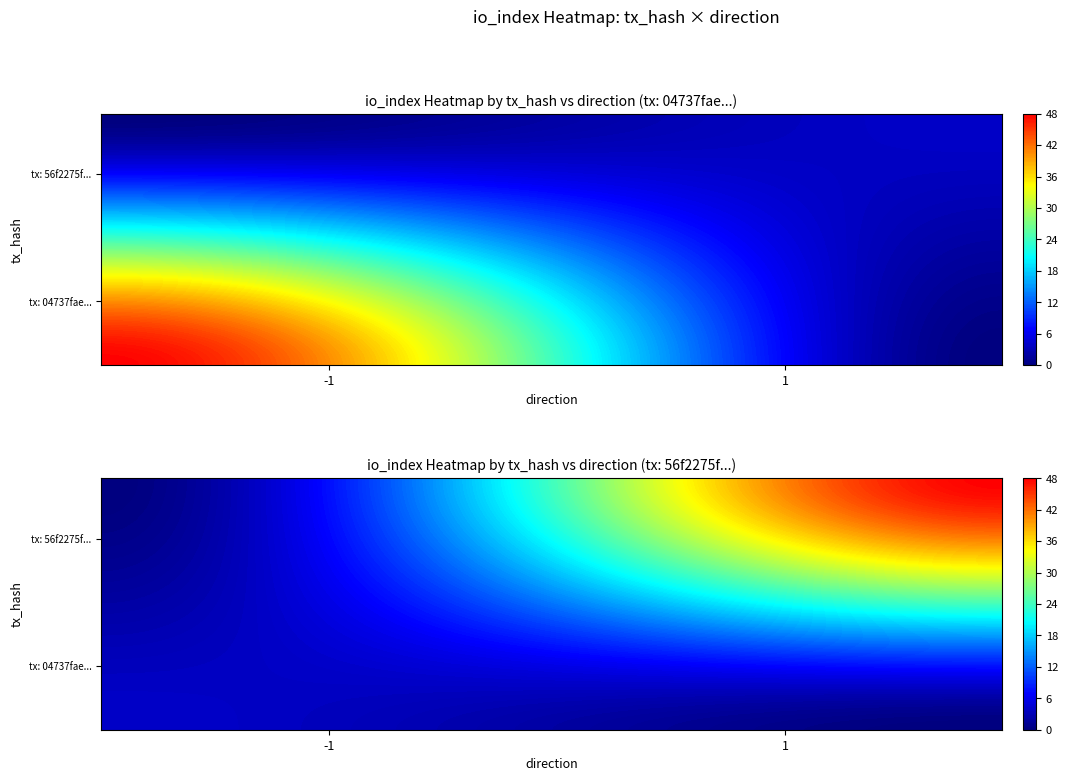

Which has a higher value, direction or io_index?

io_index